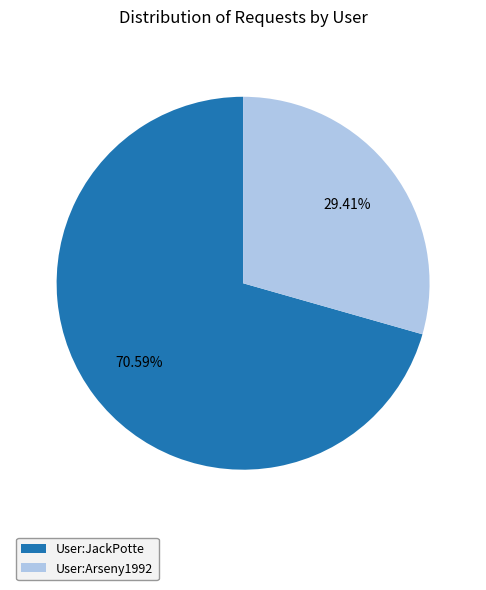

Combined, do User:Arseny1992 and User:JackPotte account for over 50%?

Yes